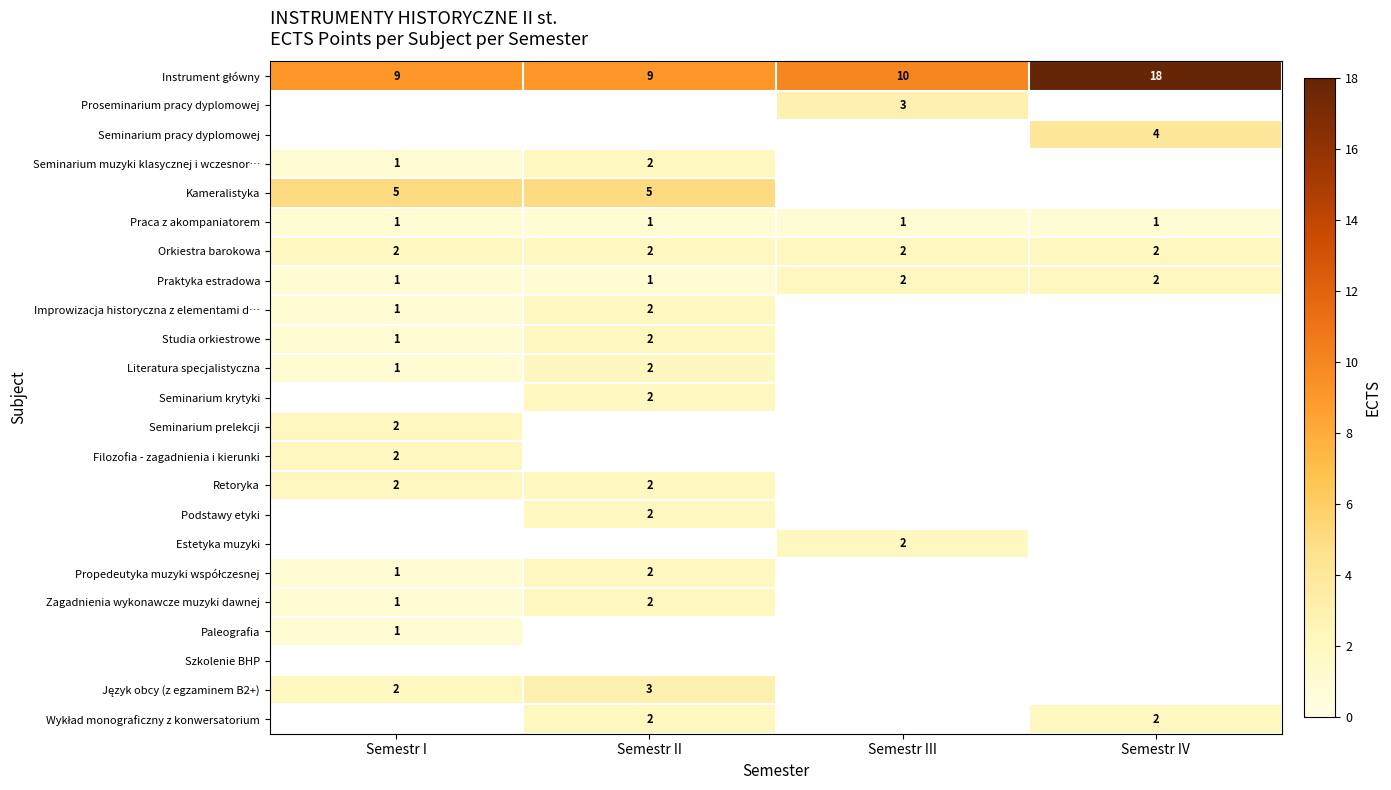

Which label corresponds to the smallest value in the chart?

Semestr I